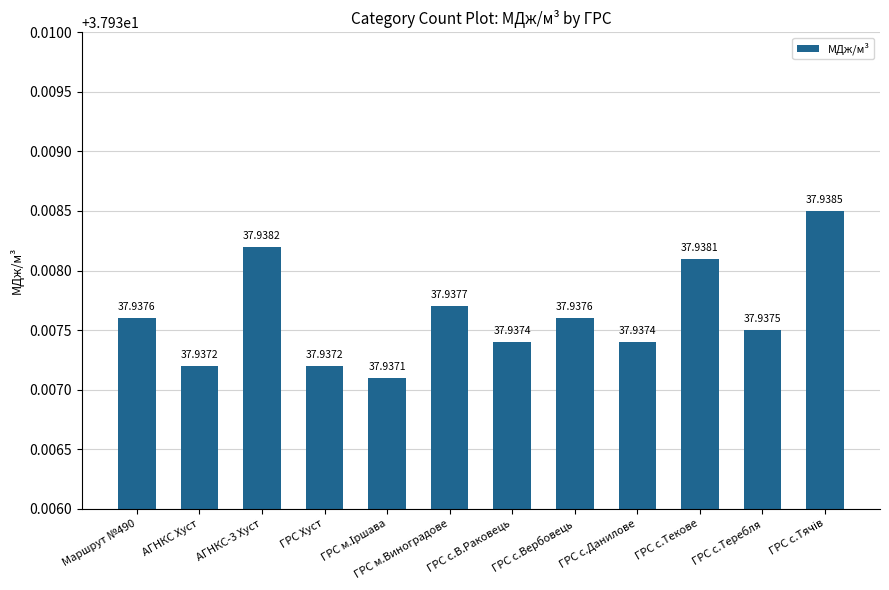

What is the maximum value shown in the chart?

37.9